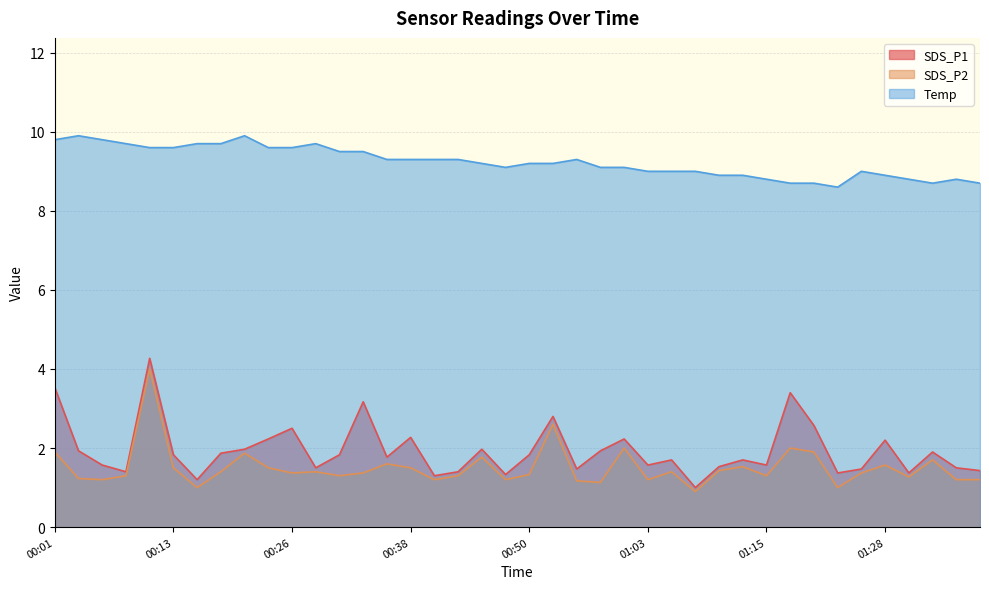

Where is the first local maximum for SDS_P2?

00:11